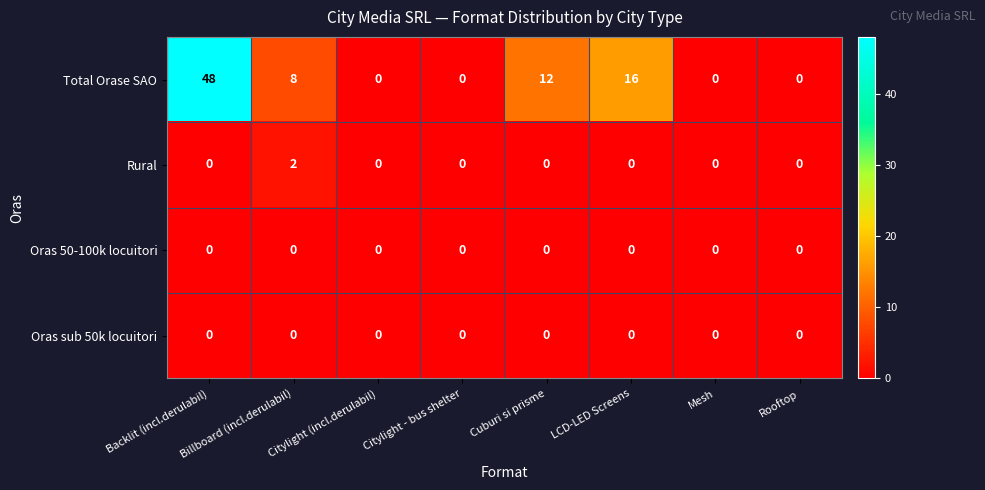

Which series has the largest range (max minus min)?

Total Orase SAO